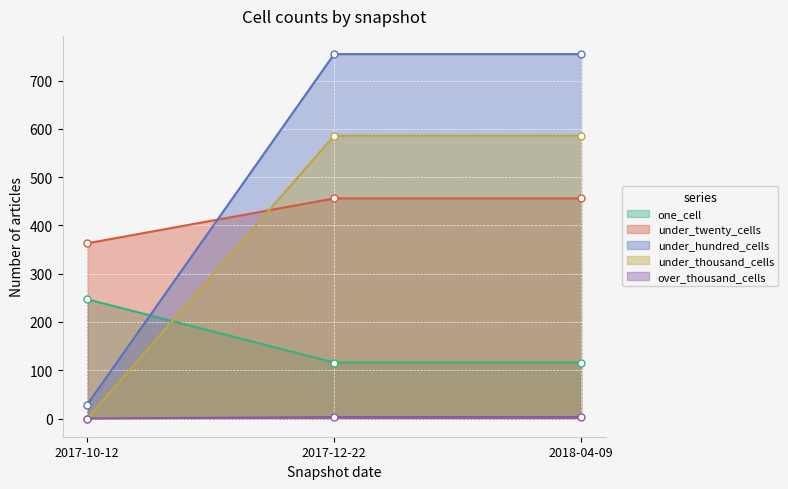

What is the sum of all under_hundred_cells values?

1539